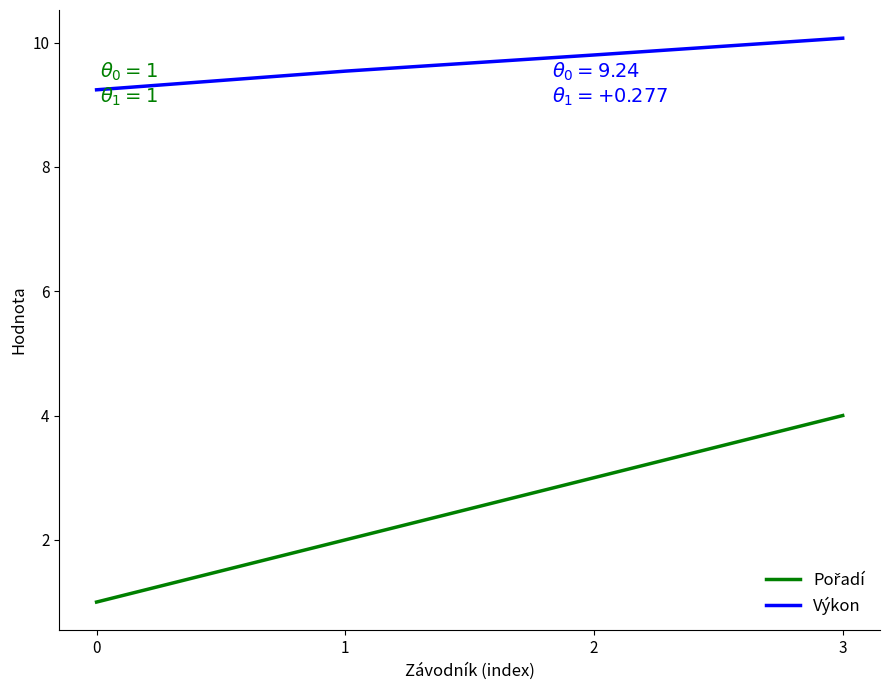

What is the difference between the highest and lowest values at 2?

6.8